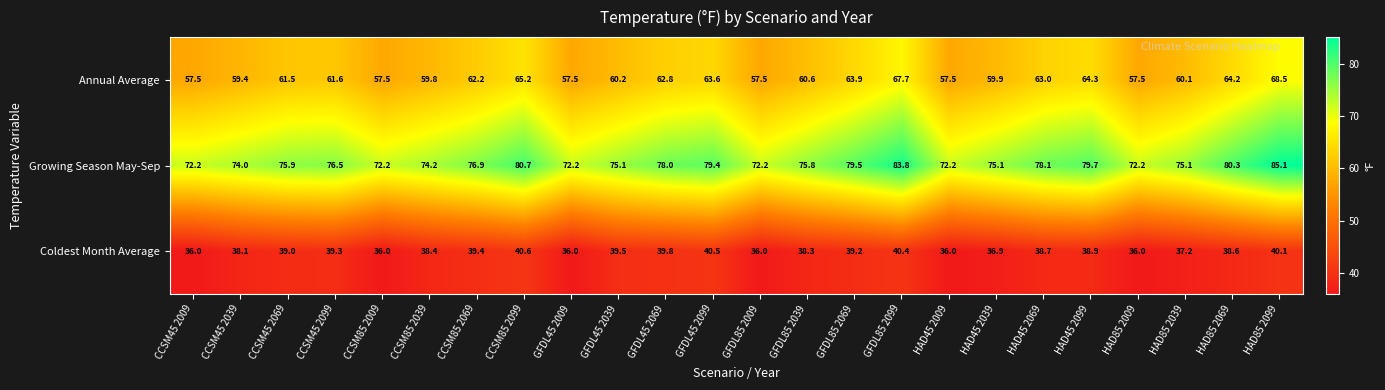

At which category is the sum across all series the highest?

HAD85 2099